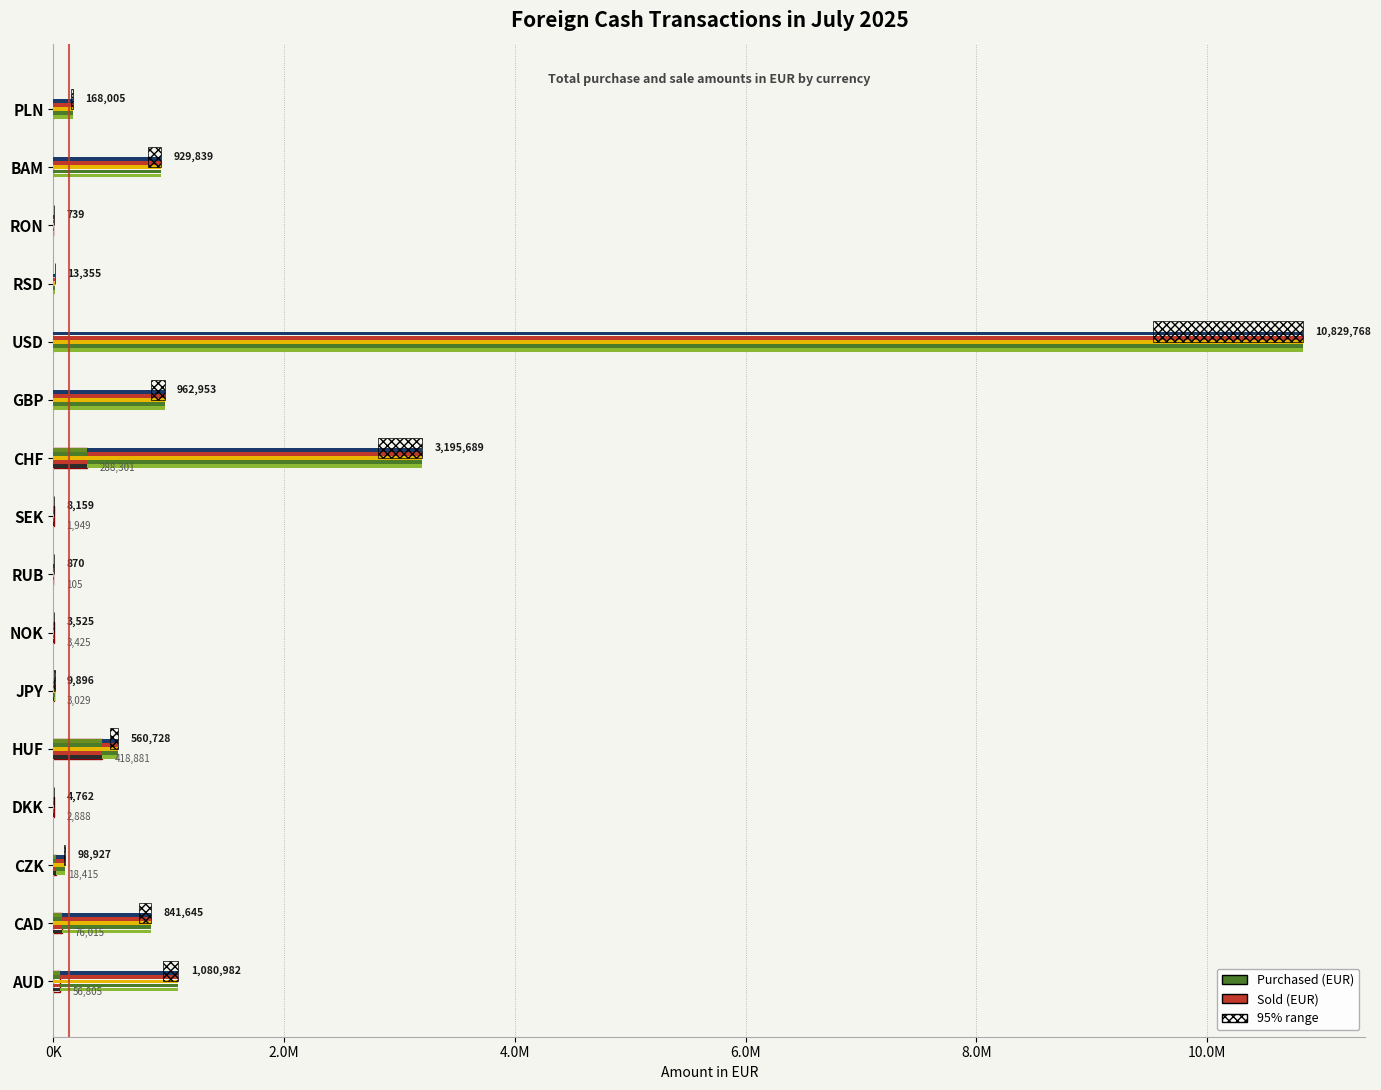

The value of Sold (EUR) at HUF is 163348. True or false?

False